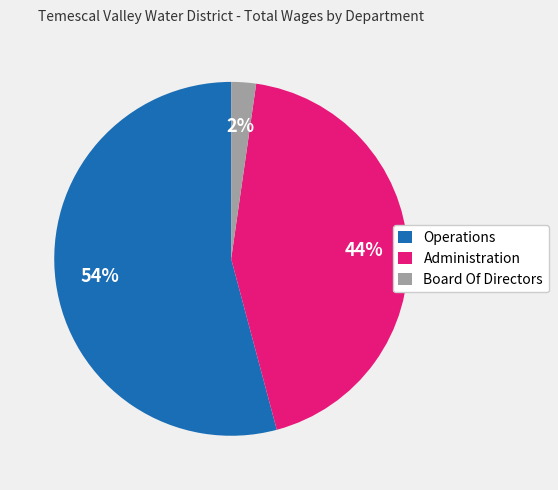

Is the sum of Board Of Directors and Operations greater than half?

Yes